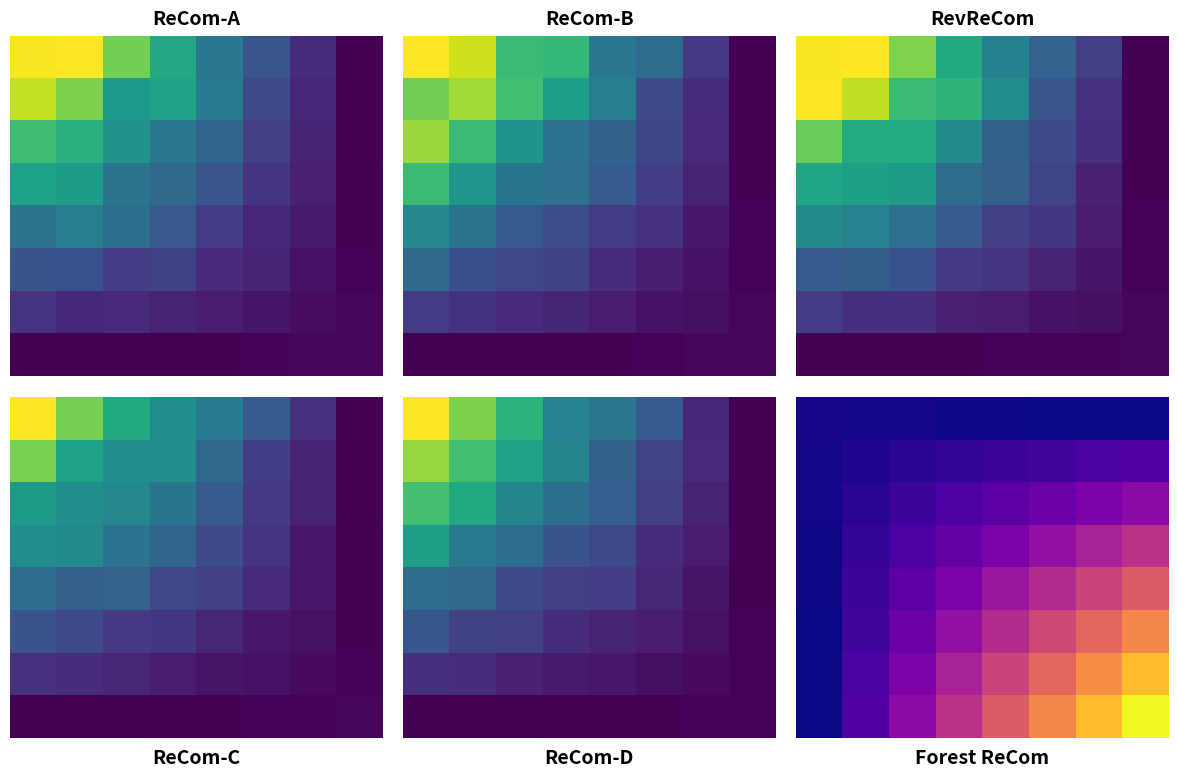

At which category is the sum across all series the highest?

7